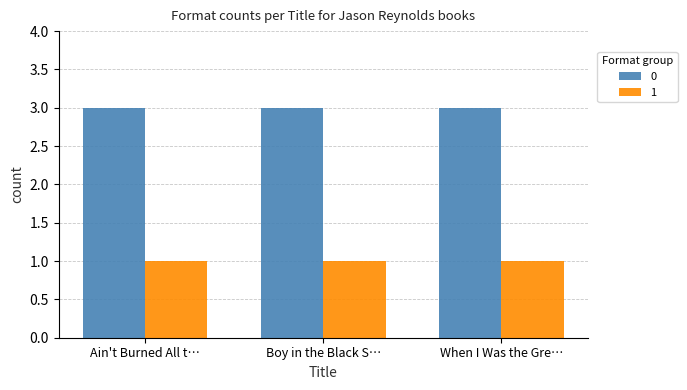

At Ain't Burned All t…, list the series in order from largest to smallest.

0, 1